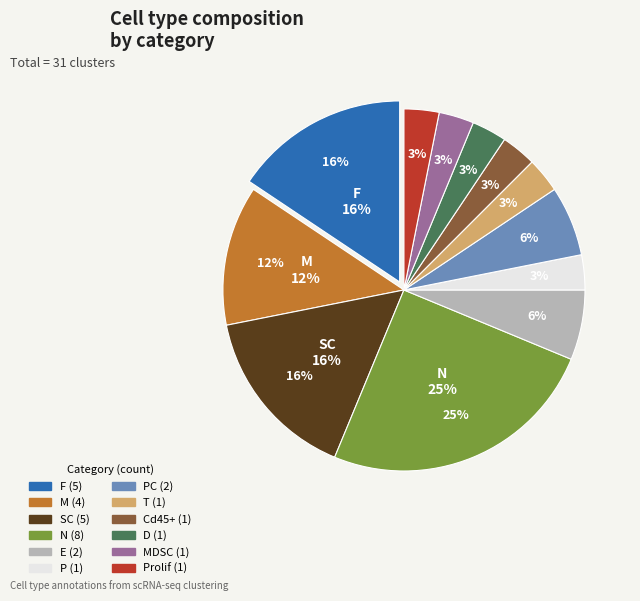

What is the largest slice in the pie chart?

N